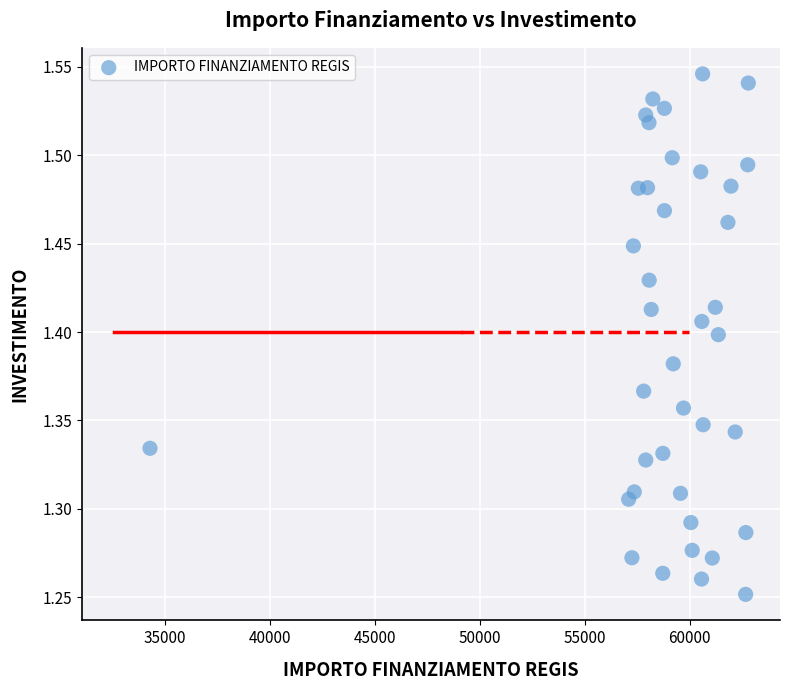

What is the range of X values (max minus min)?

28485.4